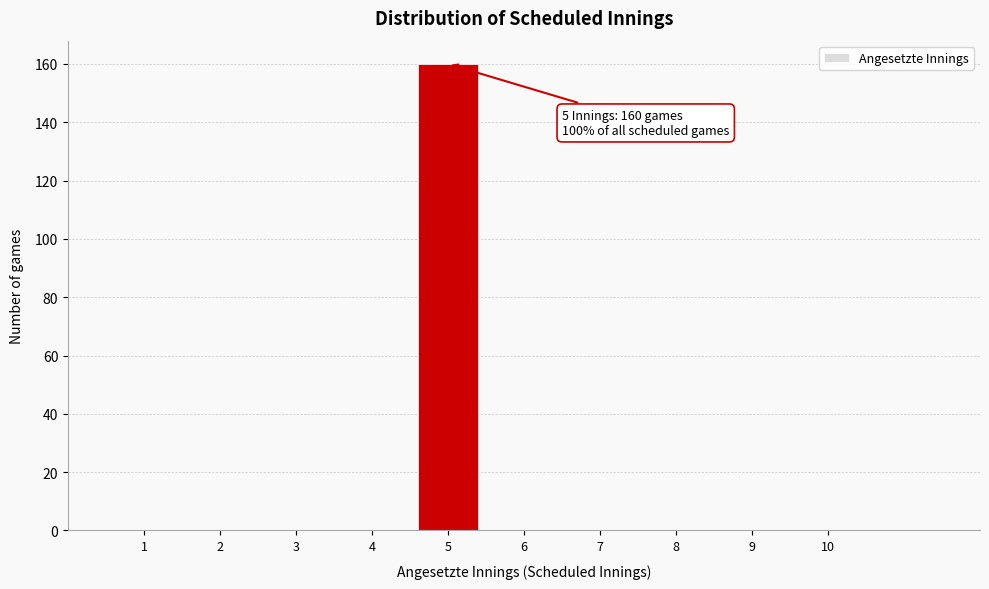

Which range on the x-axis has the tallest bar?

4.5 to 5.5